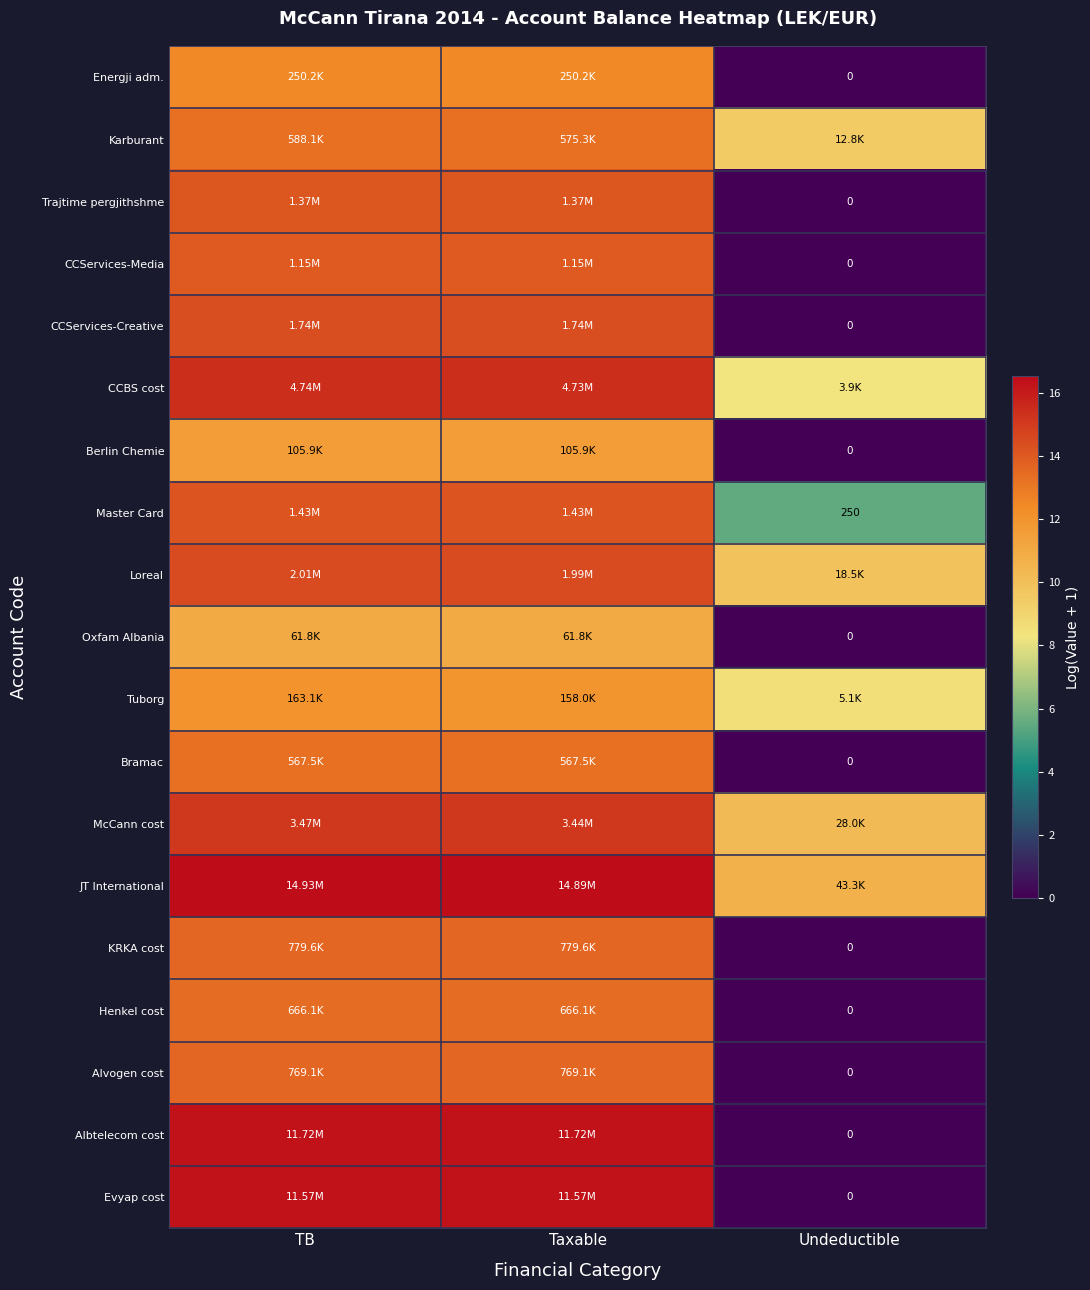

The McCann cost series shows 10.2 at Undeductible. True or false?

True